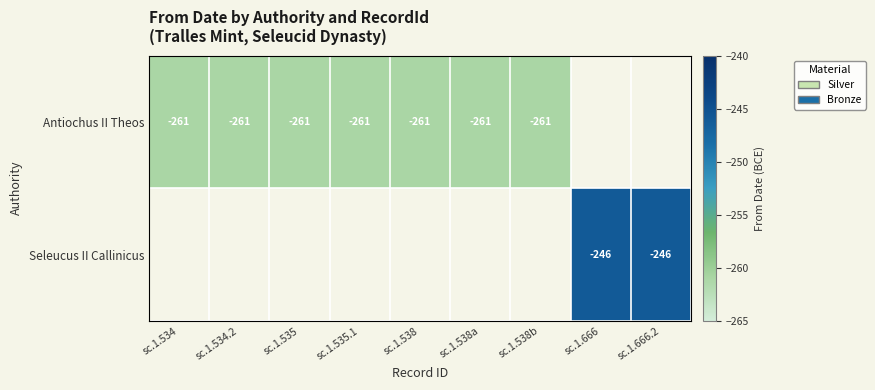

The Antiochus II Theos series shows -261 at sc.1.538b. True or false?

True